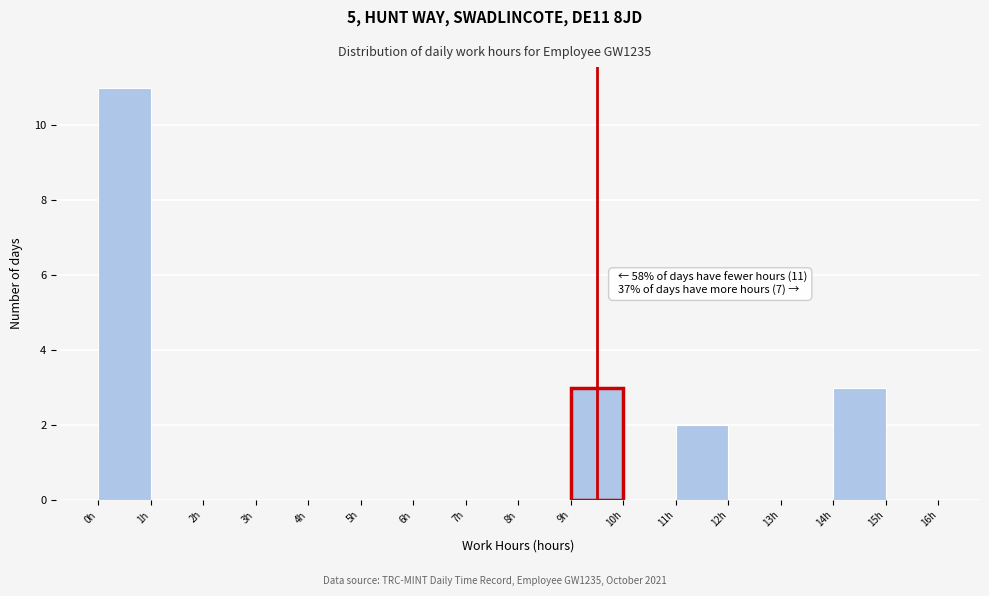

Which range on the x-axis has the tallest bar?

0 to 1